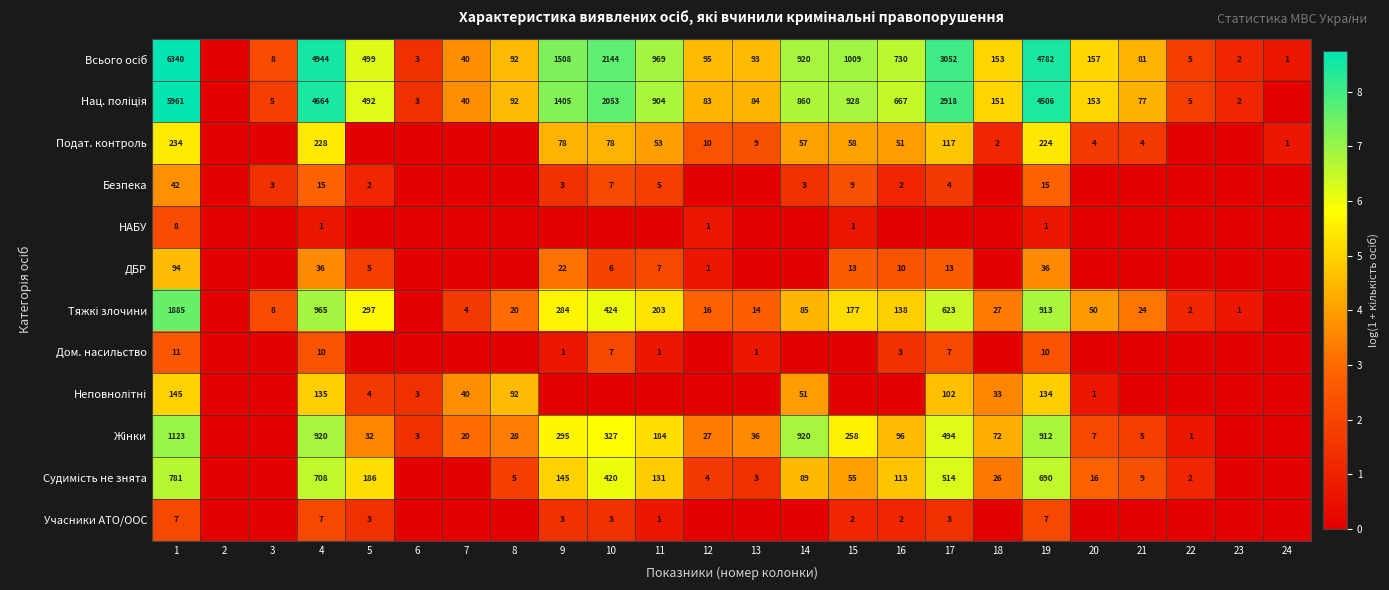

The Безпека series shows 9 at 15. True or false?

True